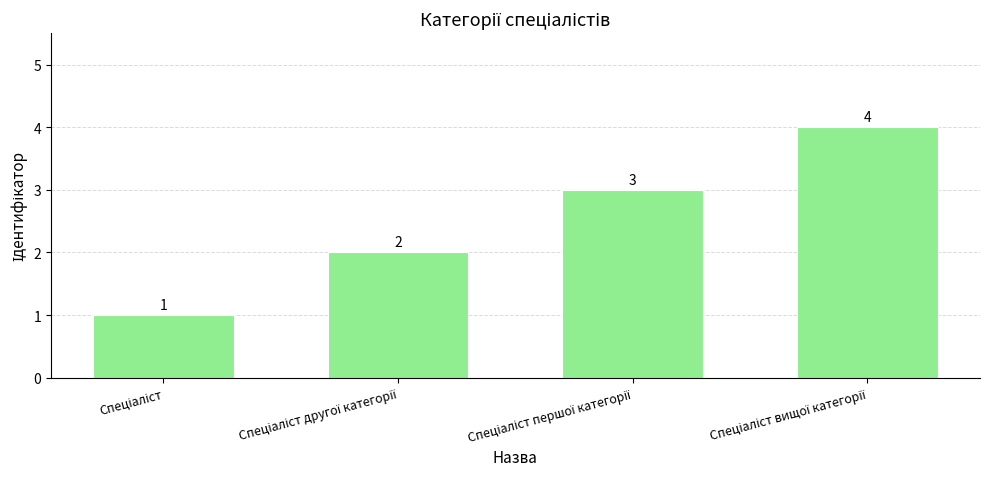

What is the greatest value displayed?

4